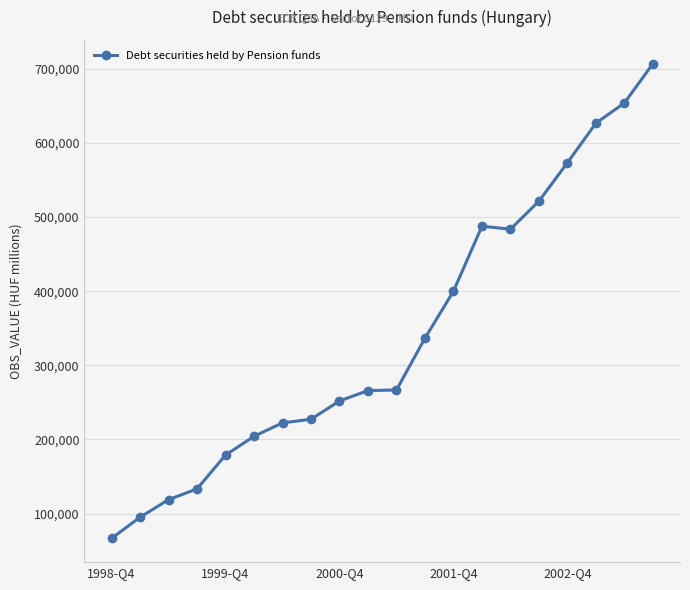

What is the value of the 1st point from the left?

66461